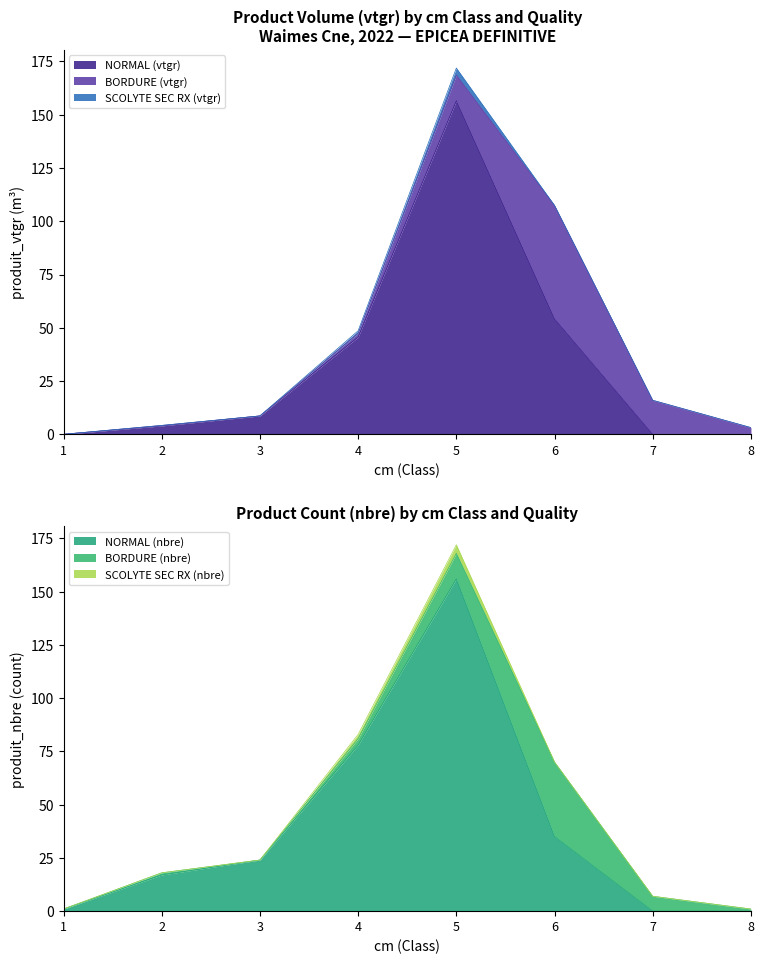

True or false: SCOLYTE SEC RX and BORDURE cross at least once.

False